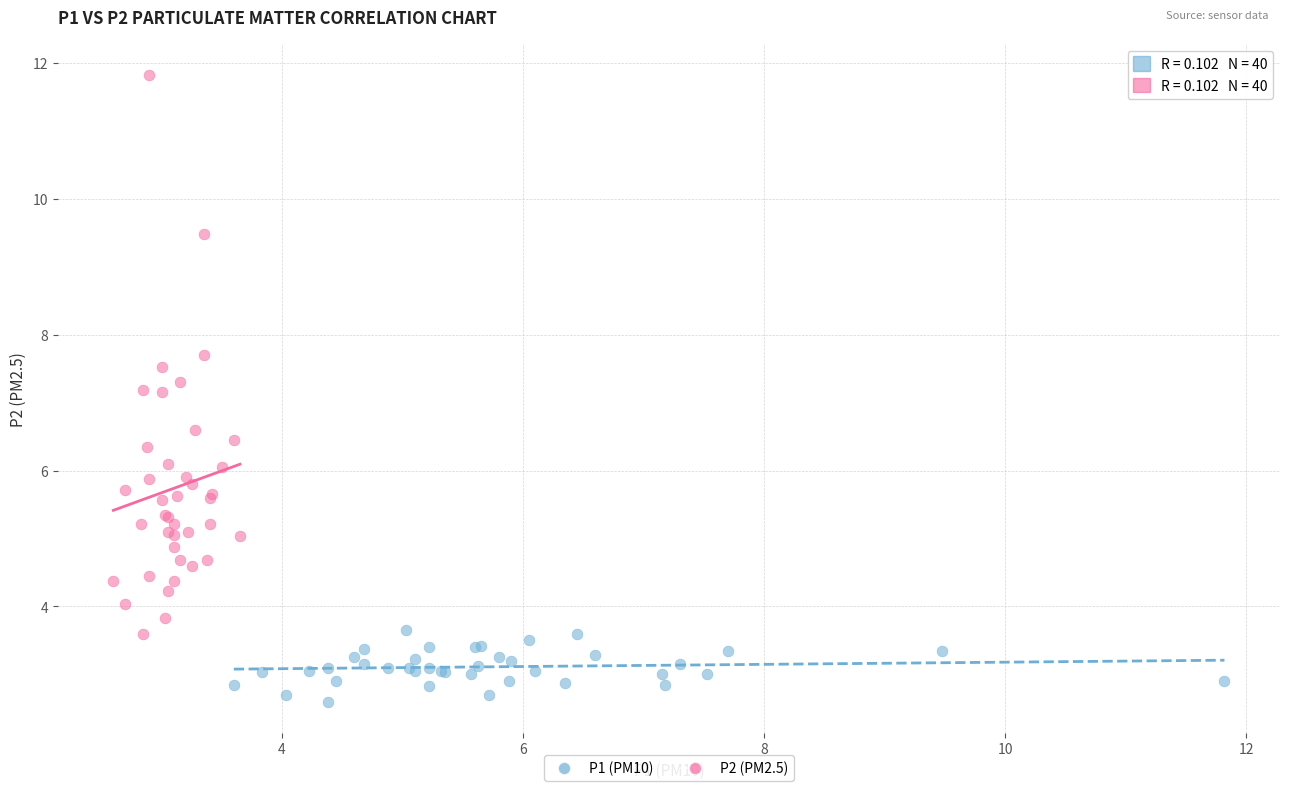

Which series reaches the maximum Y coordinate?

P2 (PM2.5)